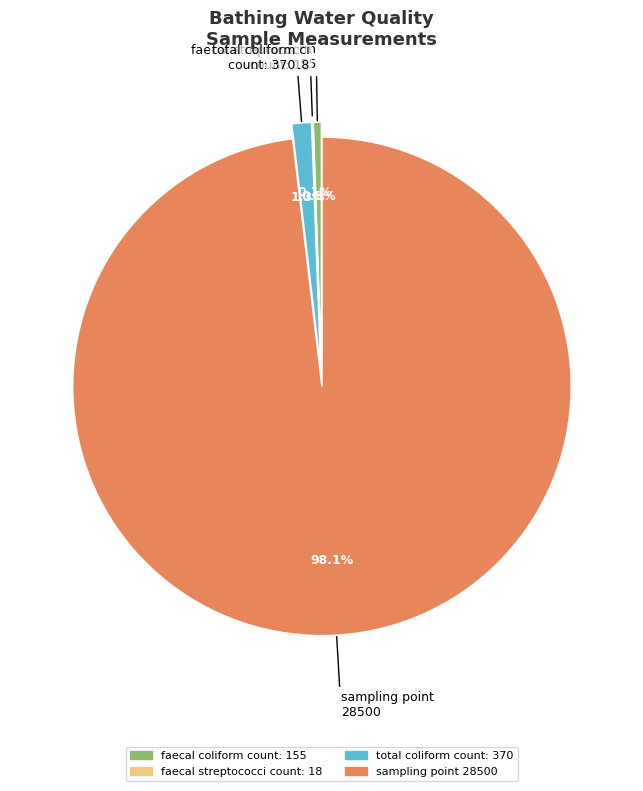

Which slice represents more than half of the pie?

sampling point 28500